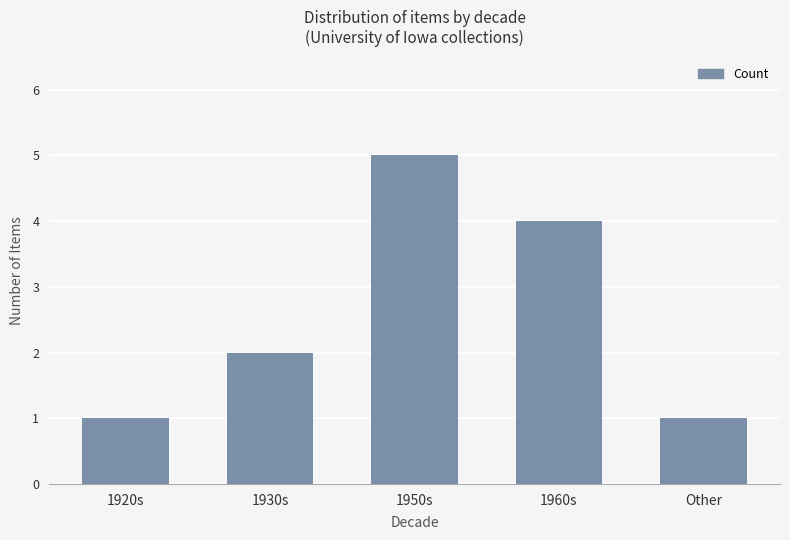

How many bars are there in total?

5